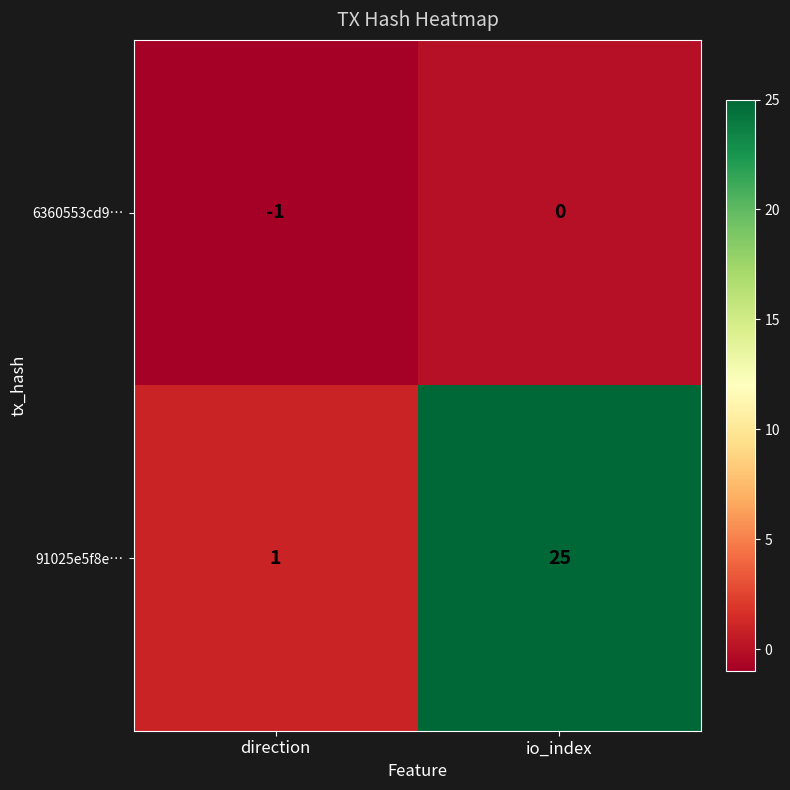

Which series has the largest range (max minus min)?

91025e5f8e…